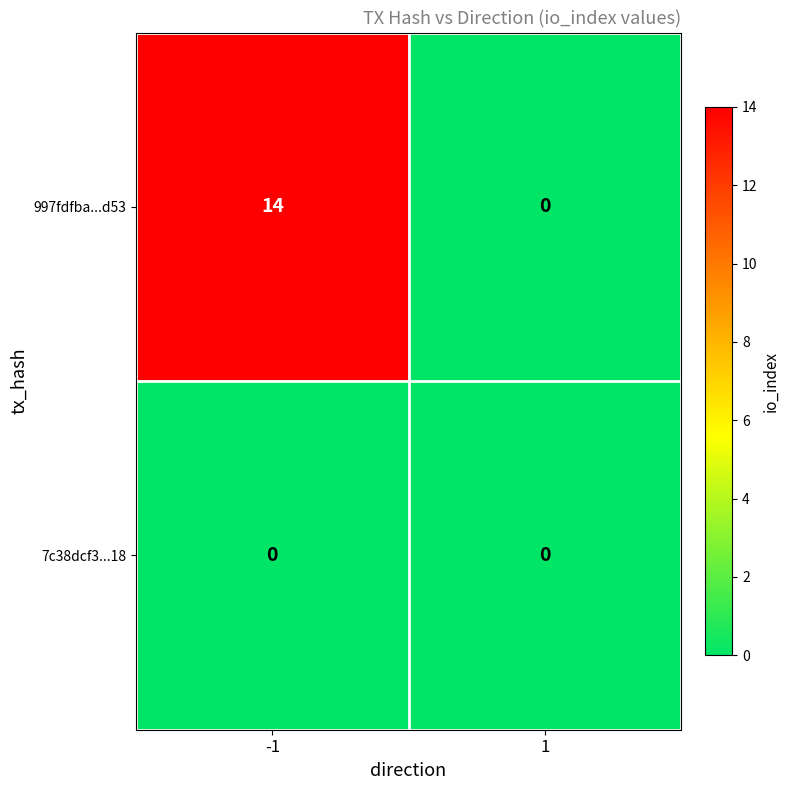

True or false: 997fdfba...d53 has a value of 23 at -1.

False